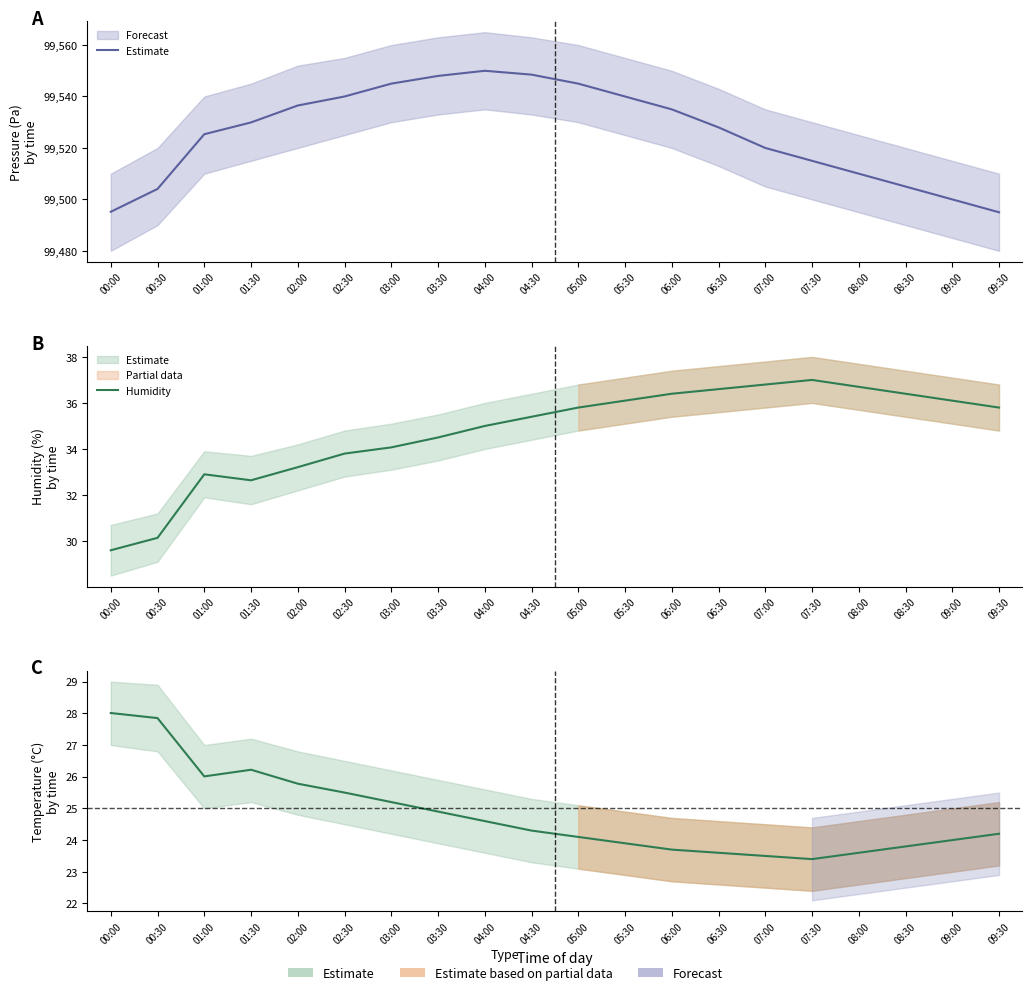

What position from the right is 00:30?

19